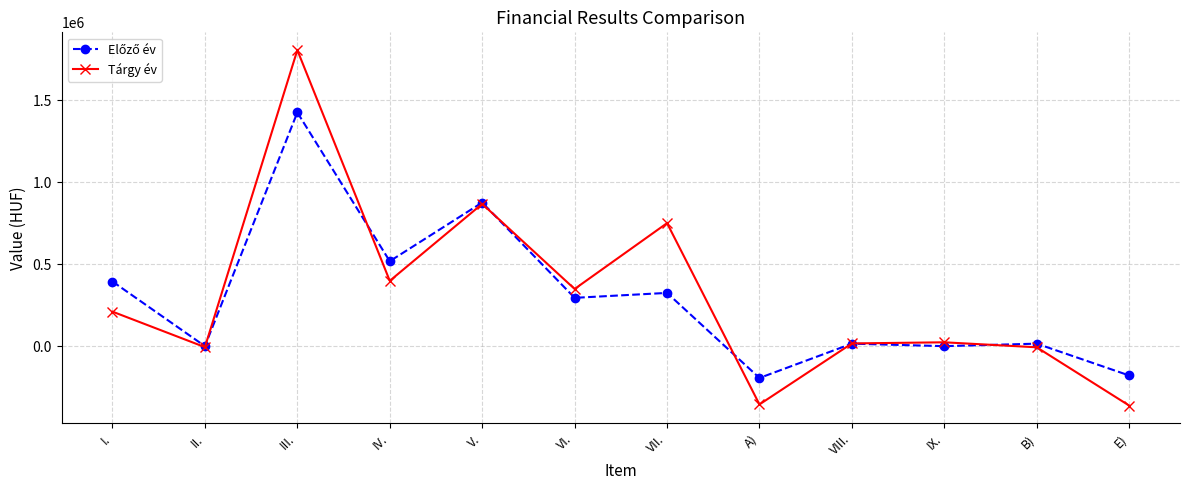

Which series has the largest range (max minus min)?

Tárgy év